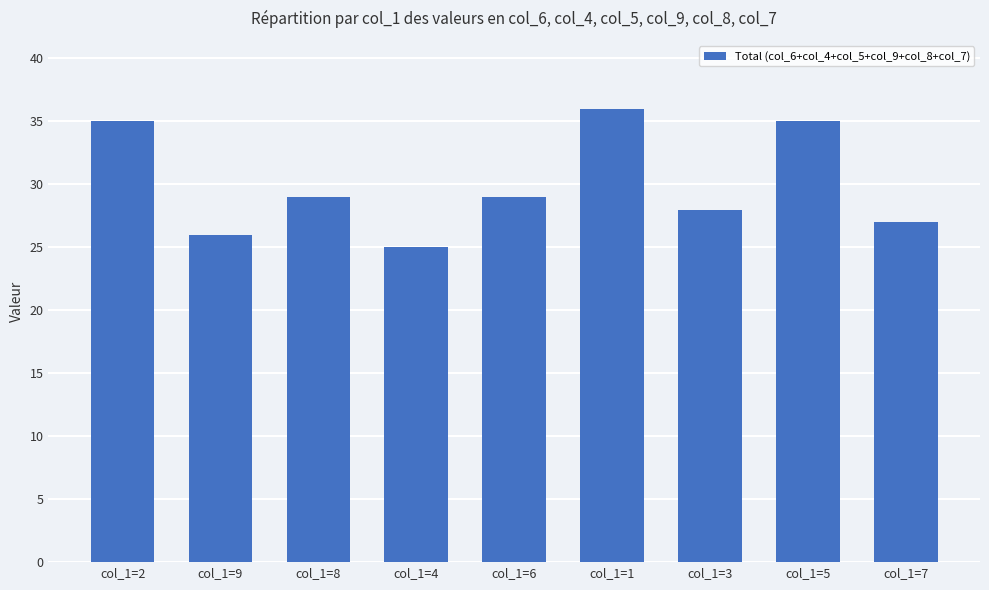

The value at col_1=3 is 28. True or false?

True